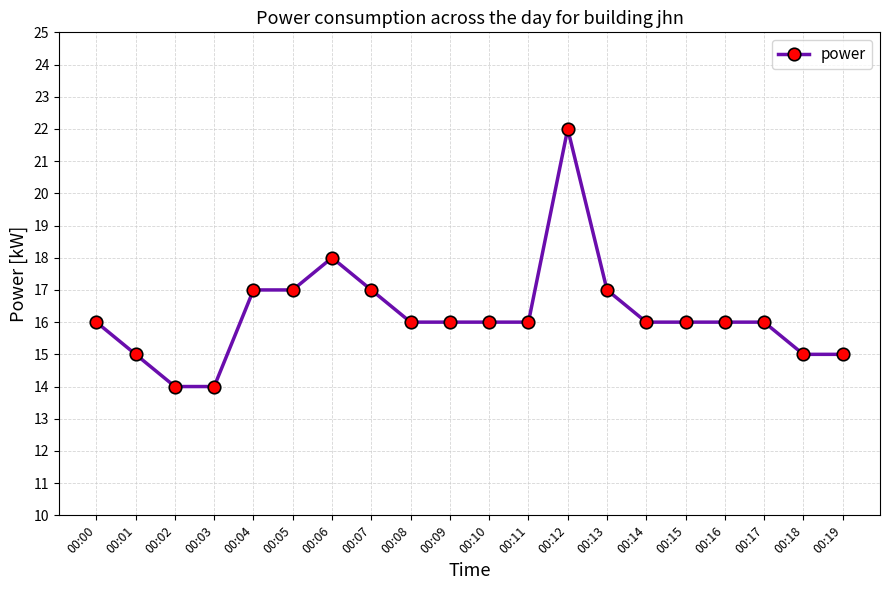

What is the value of the 1st point from the left?

16